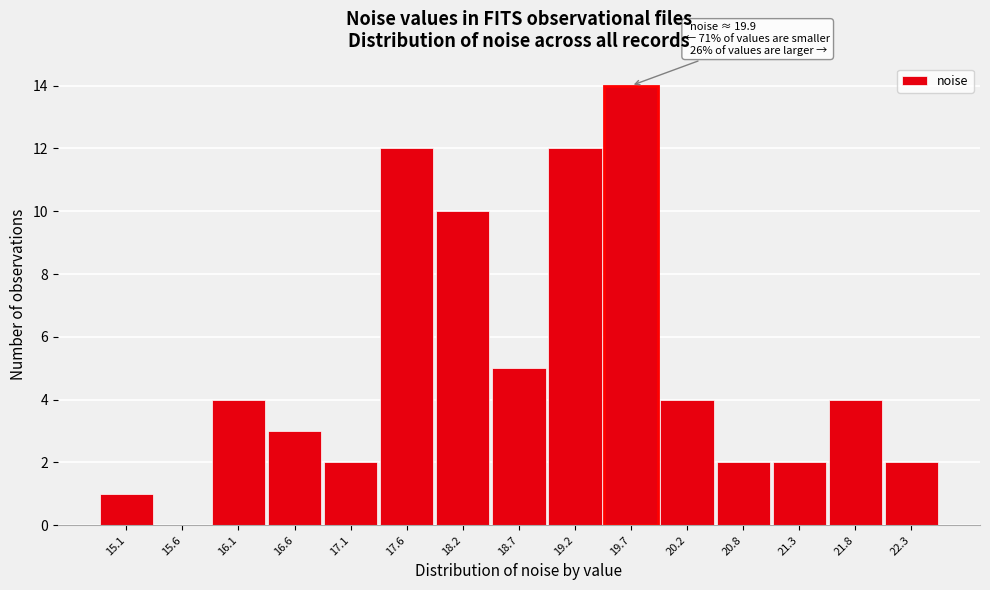

Reading left to right, list all the values displayed in this chart.

15.1=1	15.6=0	16.1=4	16.6=3	17.1=2	17.6=12	18.2=10	18.7=5	19.2=12	19.7=14	20.2=4	20.8=2	21.3=2	21.8=4	22.3=2